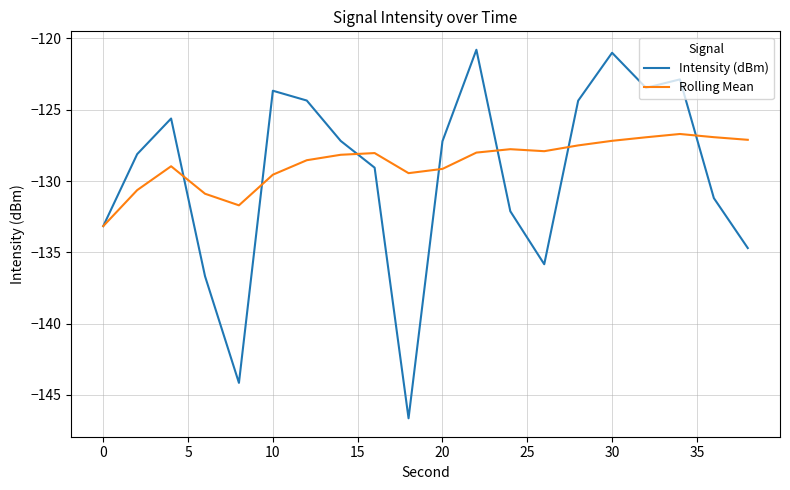

Rank the series by their maximum value, from highest to lowest.

Intensity (dBm), Rolling Mean